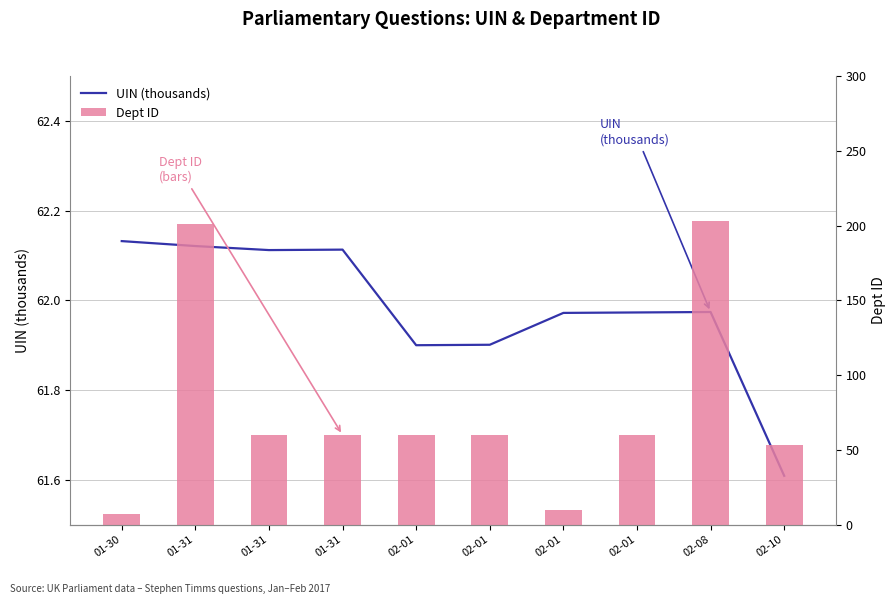

Rank the series at 01-31 from lowest to highest value.

UIN (thousands), Dept ID